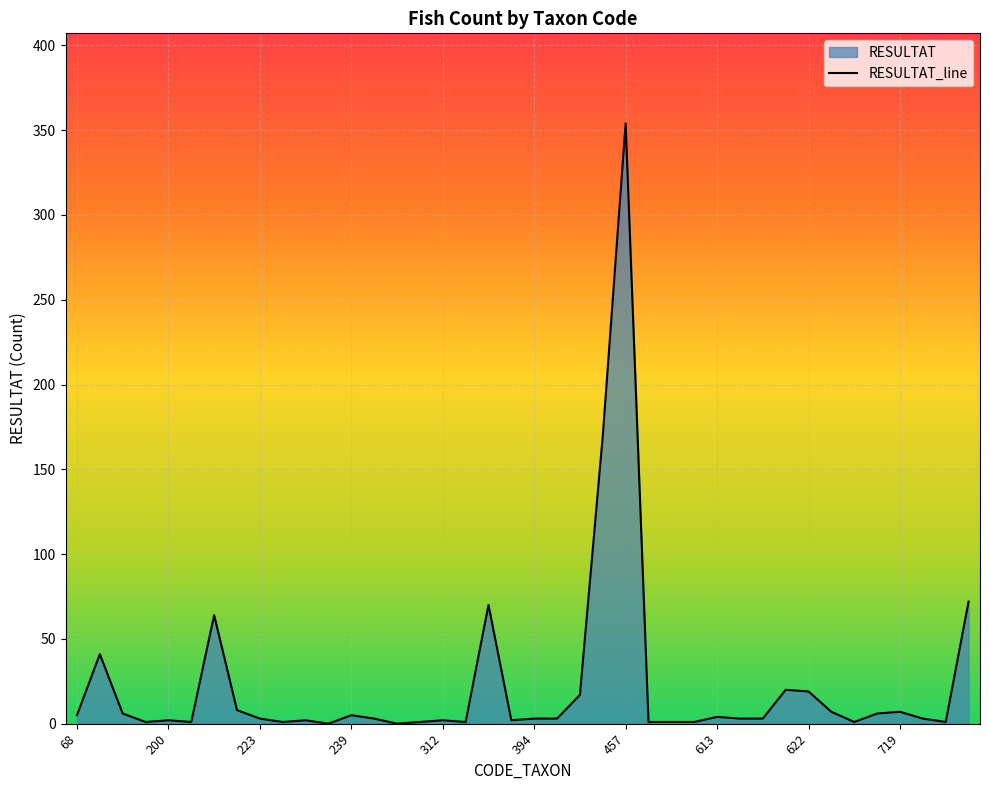

What is the value of the 38th point from the left?

3